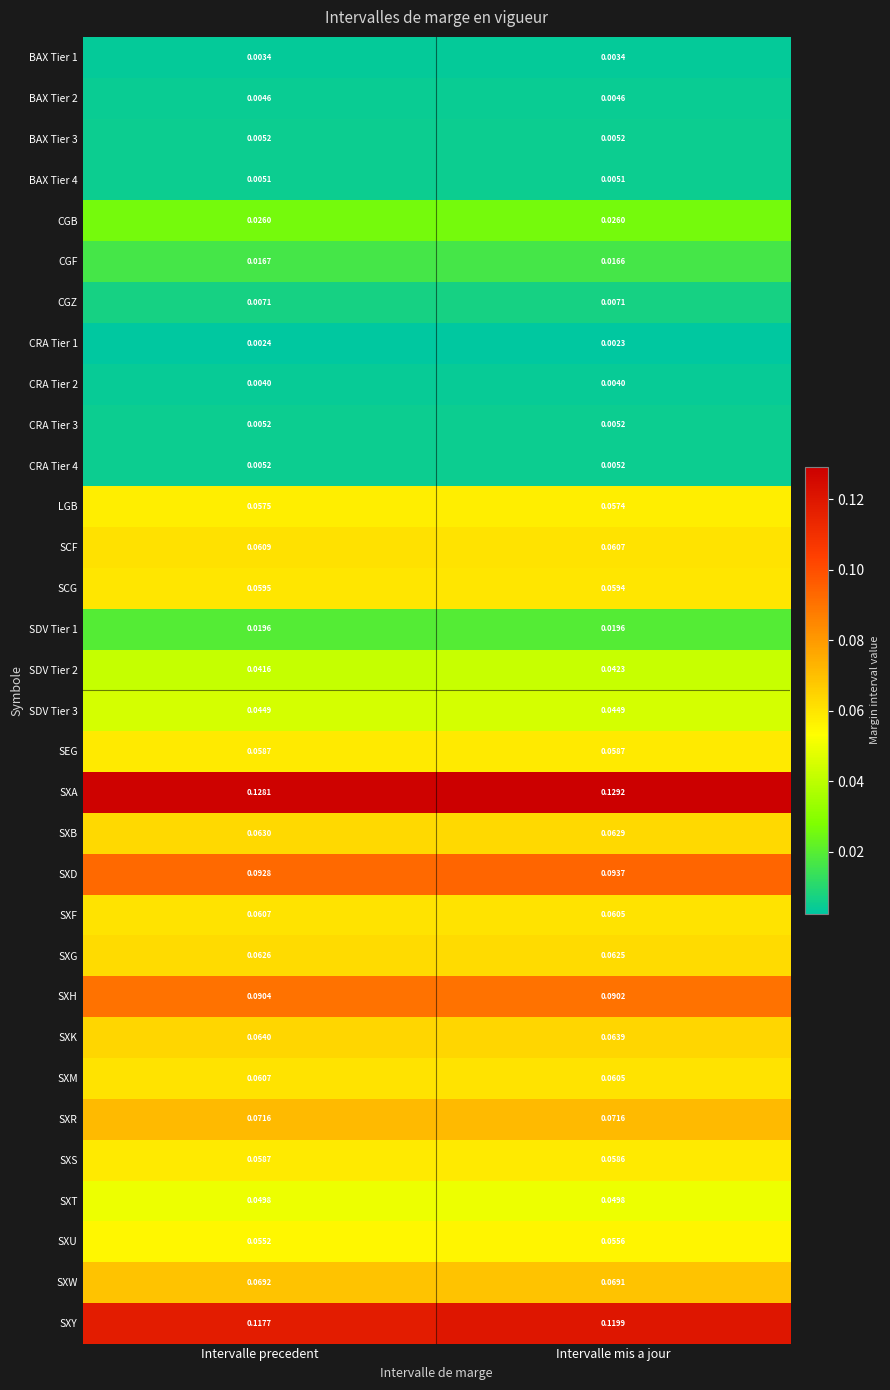

Is the value of SDV Tier 1 at Intervalle precedent greater than the value of BAX Tier 1 at Intervalle mis a jour?

Yes